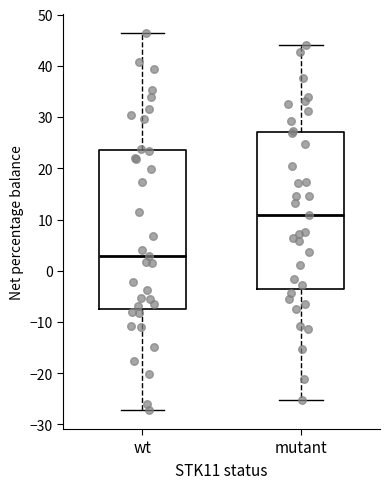

Reading left to right, read every box against the y-axis: the position of its median line, the range the box covers, and the ends of its whiskers. The values are not printed on the chart, so give them approximately, as read against the axis.

wt: median 3, box -7 to 24, whiskers -27 to 47
mutant: median 11, box -4 to 27, whiskers -25 to 44